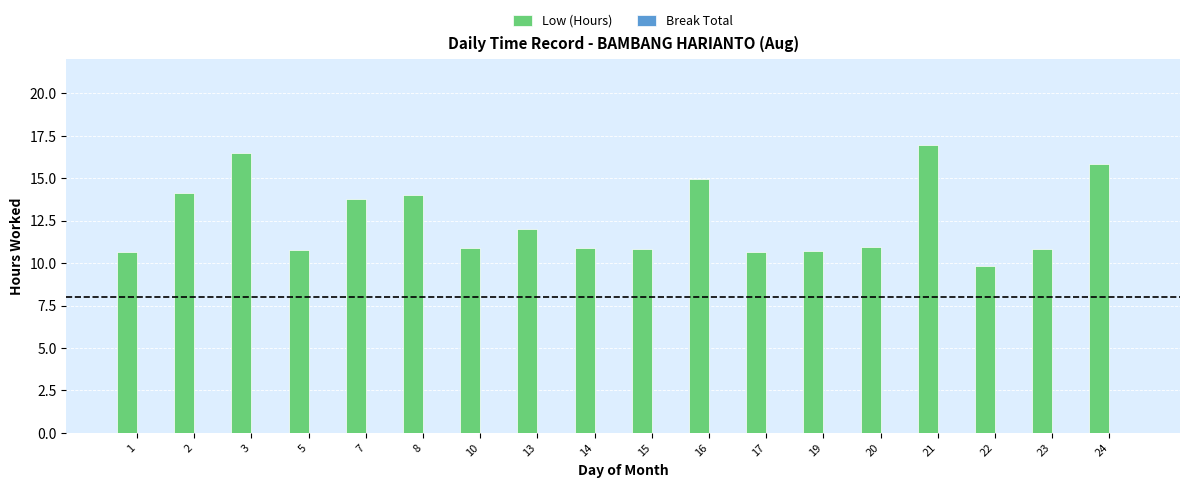

Are the bars grouped side by side (vs. stacked)?

No